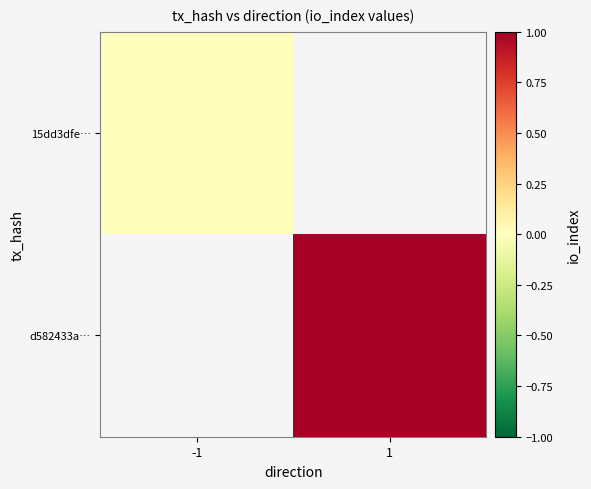

The 15dd3dfe… series shows 0.0 at -1. True or false?

True